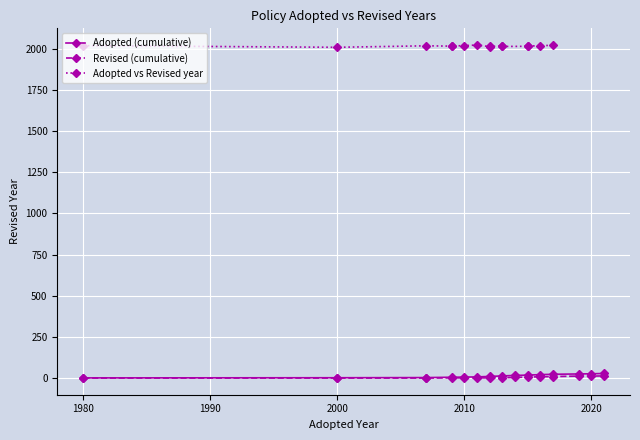

True or false: Adopted (cumulative) has a value of 6 at 2010.

True